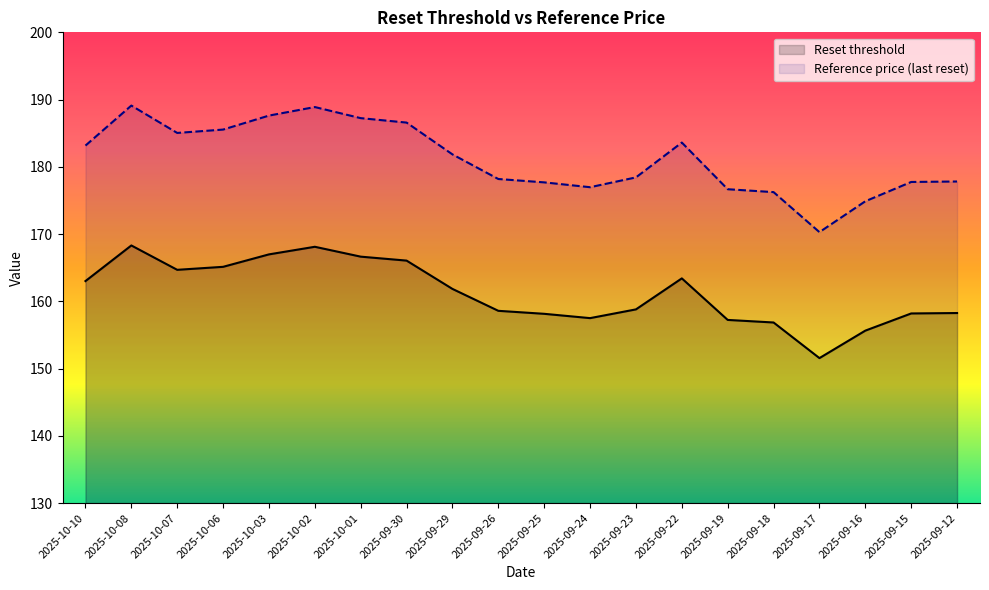

What is the spread (max minus min) of values at 2025-09-29?

20.0